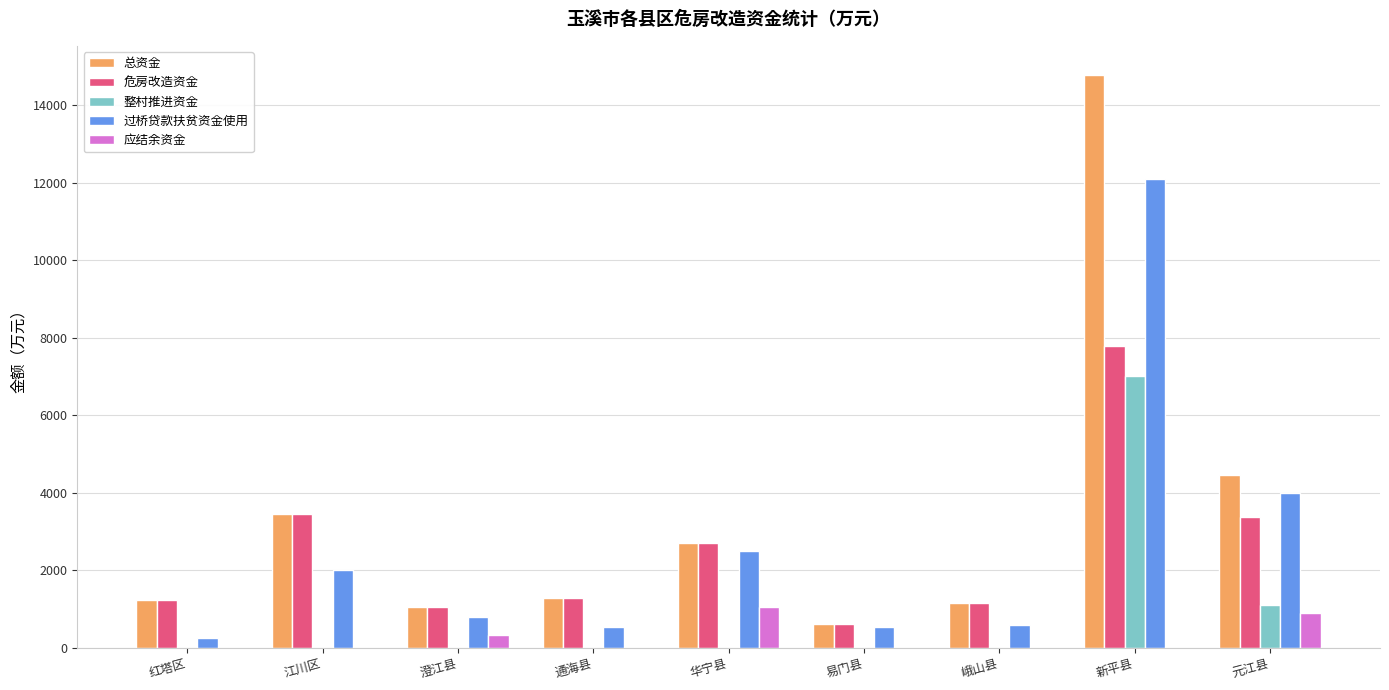

Which category has the highest value across all series?

新平县